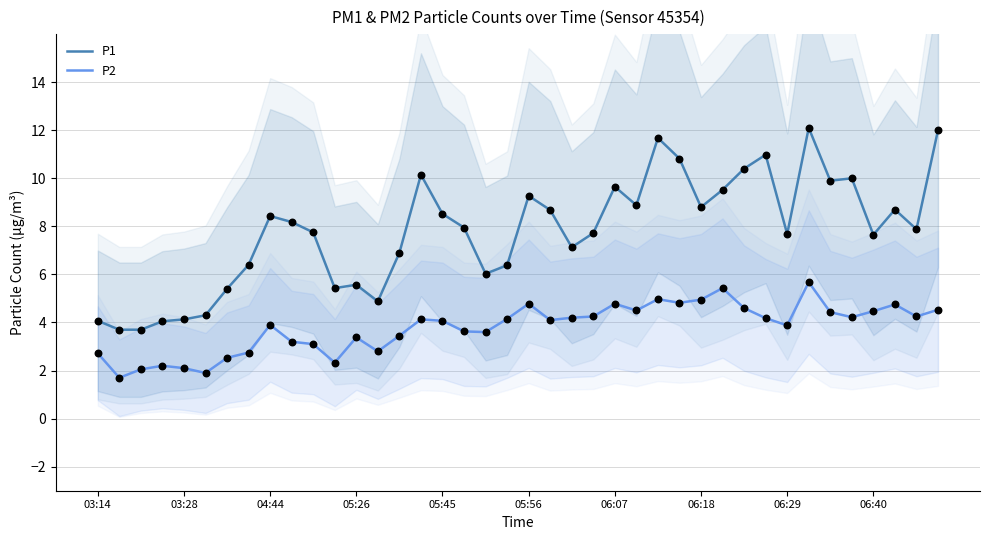

Which series reaches the maximum Y coordinate?

P1